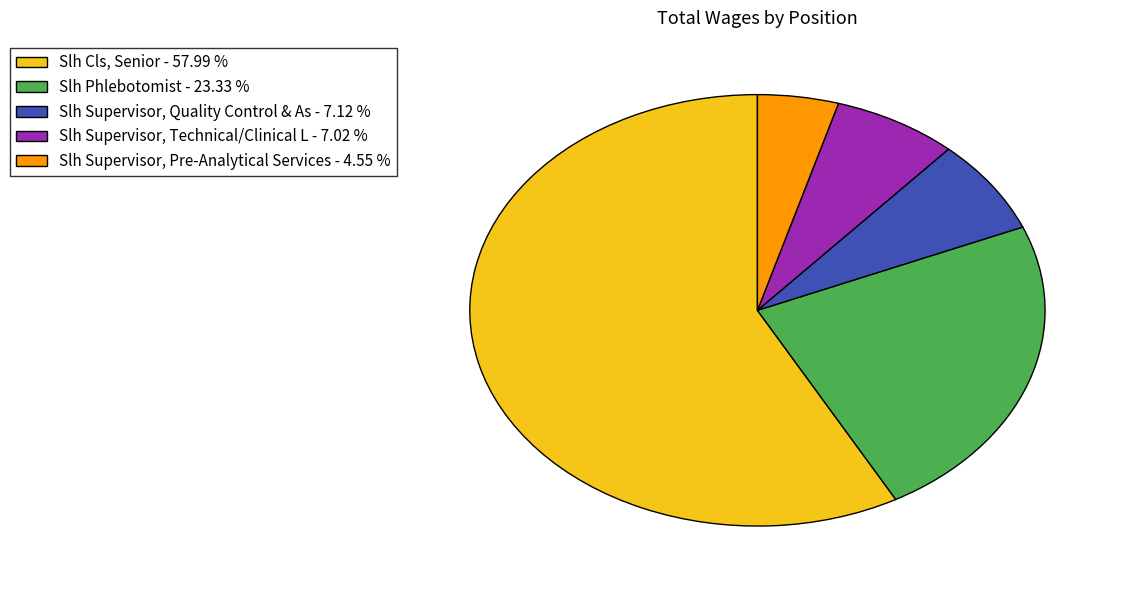

Is it true that Slh Phlebotomist is 23% of the pie?

True